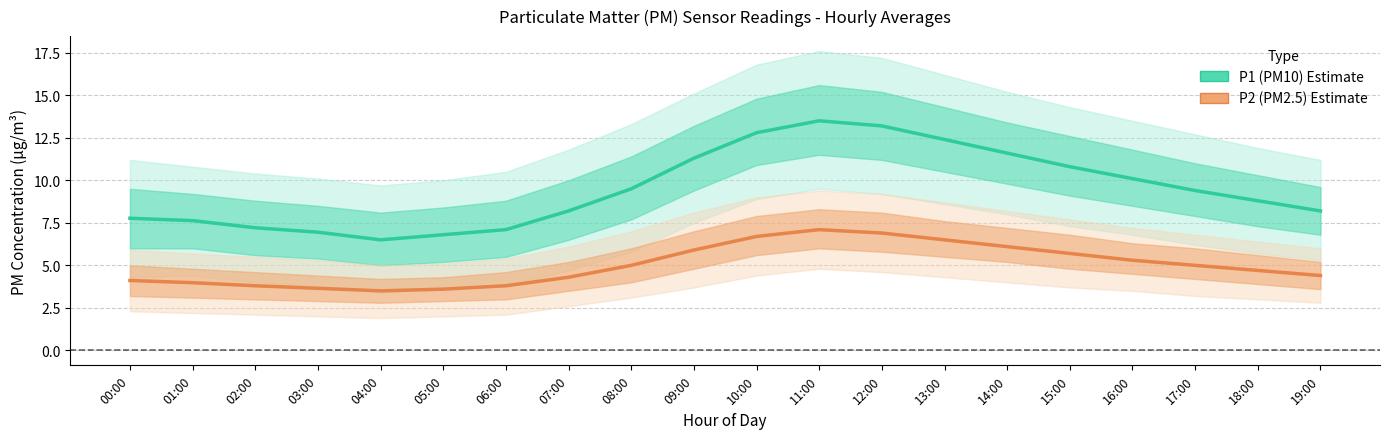

Is it true that P2 (PM2.5) equals 4.3 at 07:00?

True